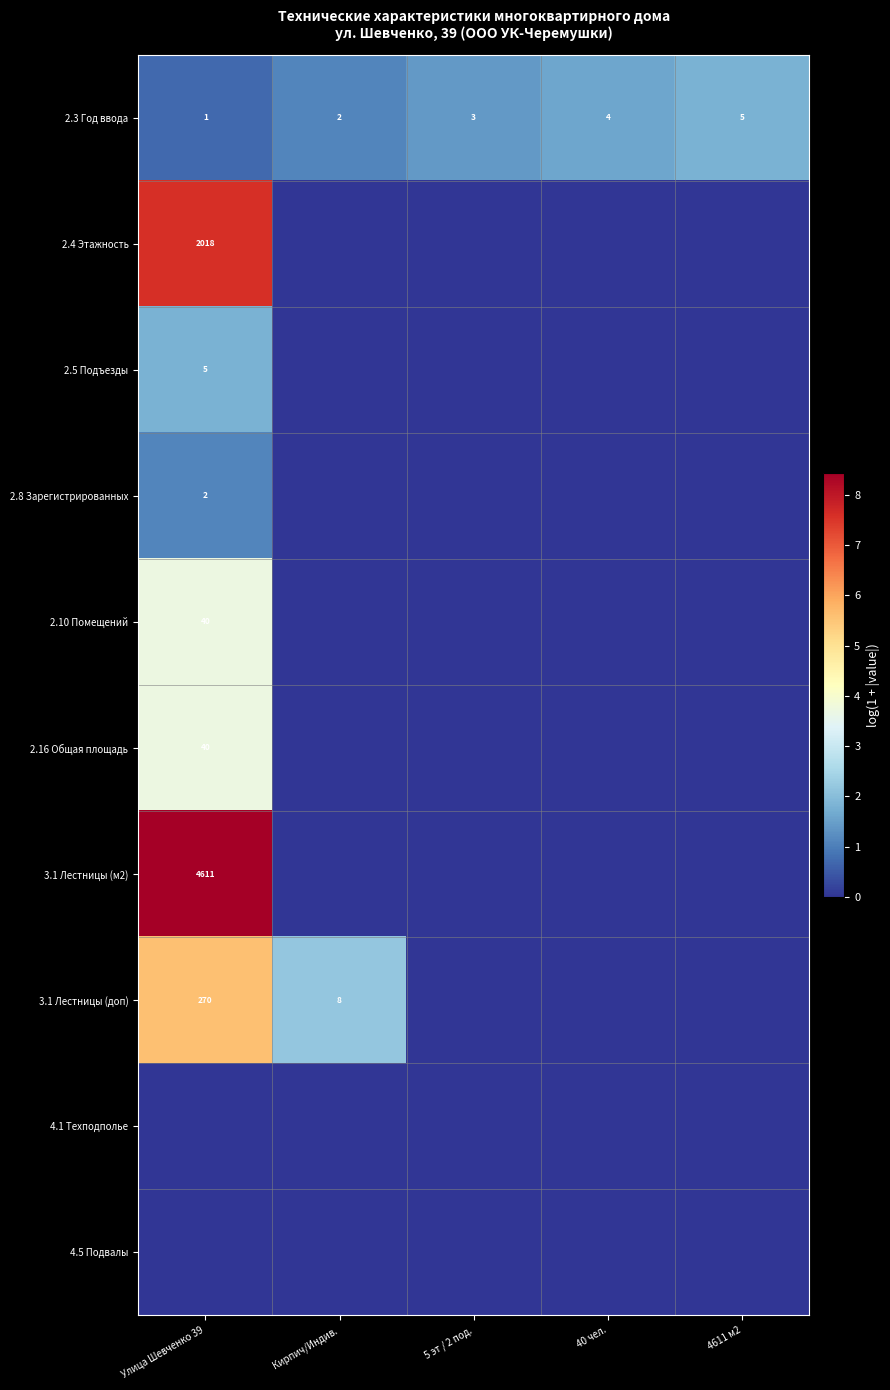

The value of 2.8 Зарегистрированных at Улица Шевченко 39 is 2. True or false?

True